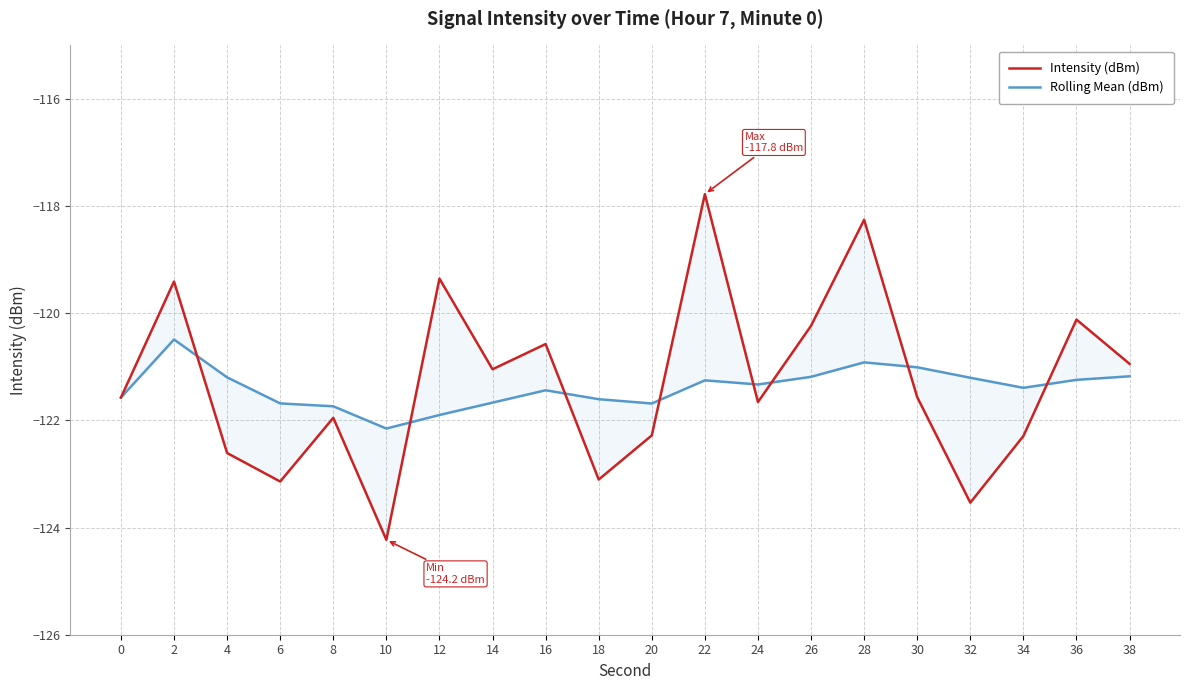

The Rolling Mean (dBm) series shows -121.2 at 38. True or false?

True